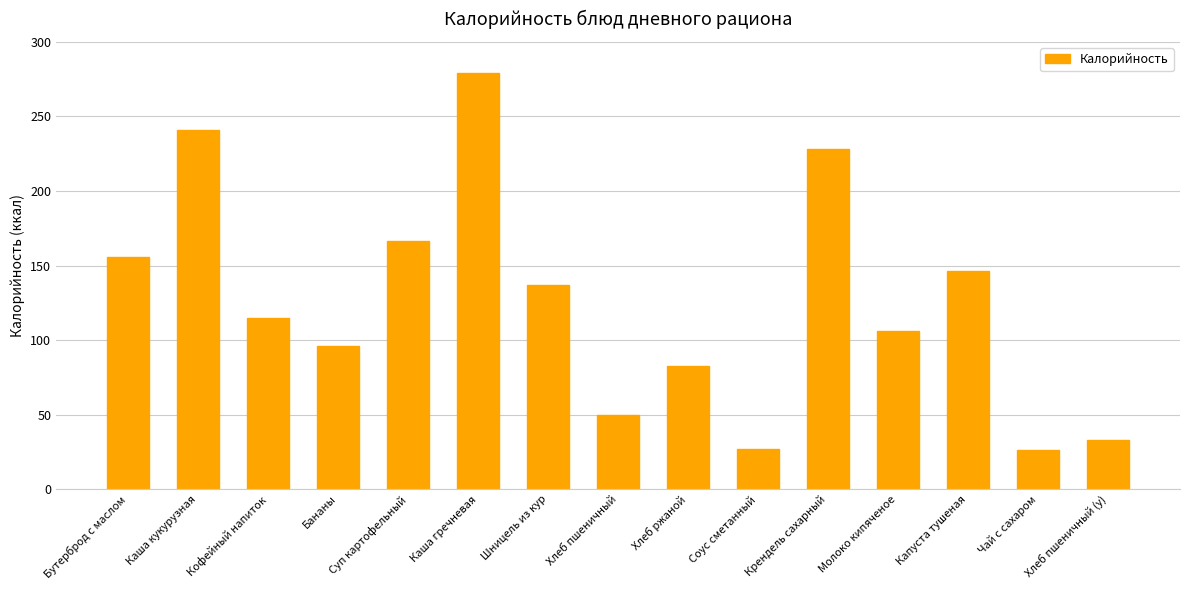

Which category has the highest value across all series?

Каша гречневая